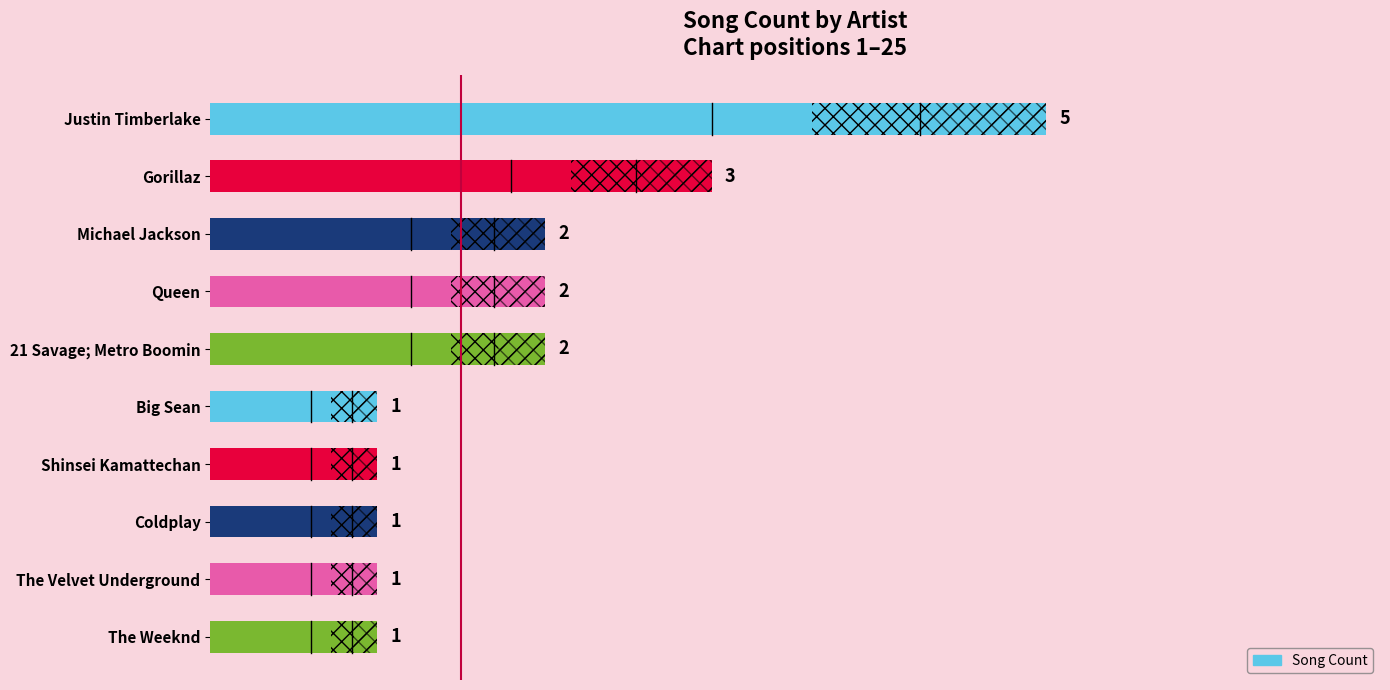

What is the ratio of the value at 4 to the value at 8?

2.0